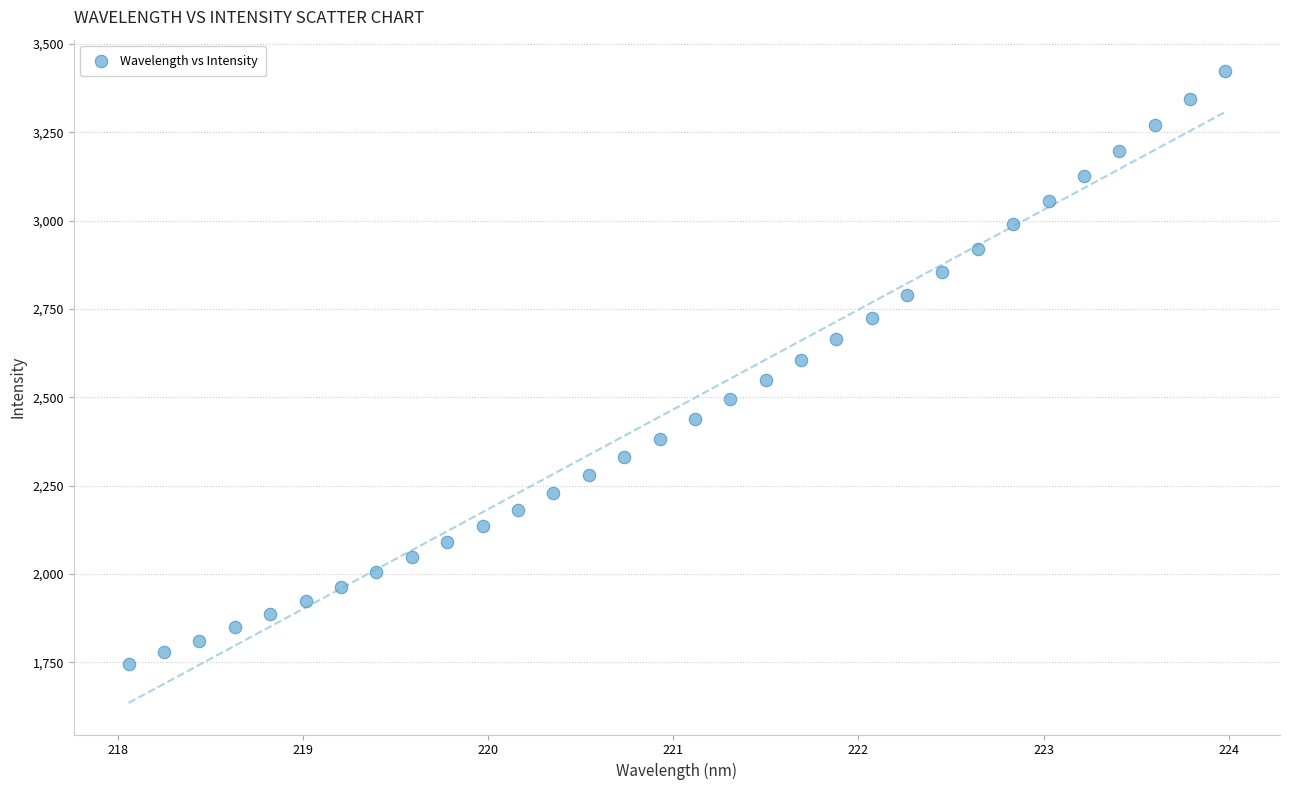

What is the range of Y values (max minus min)?

1677.0